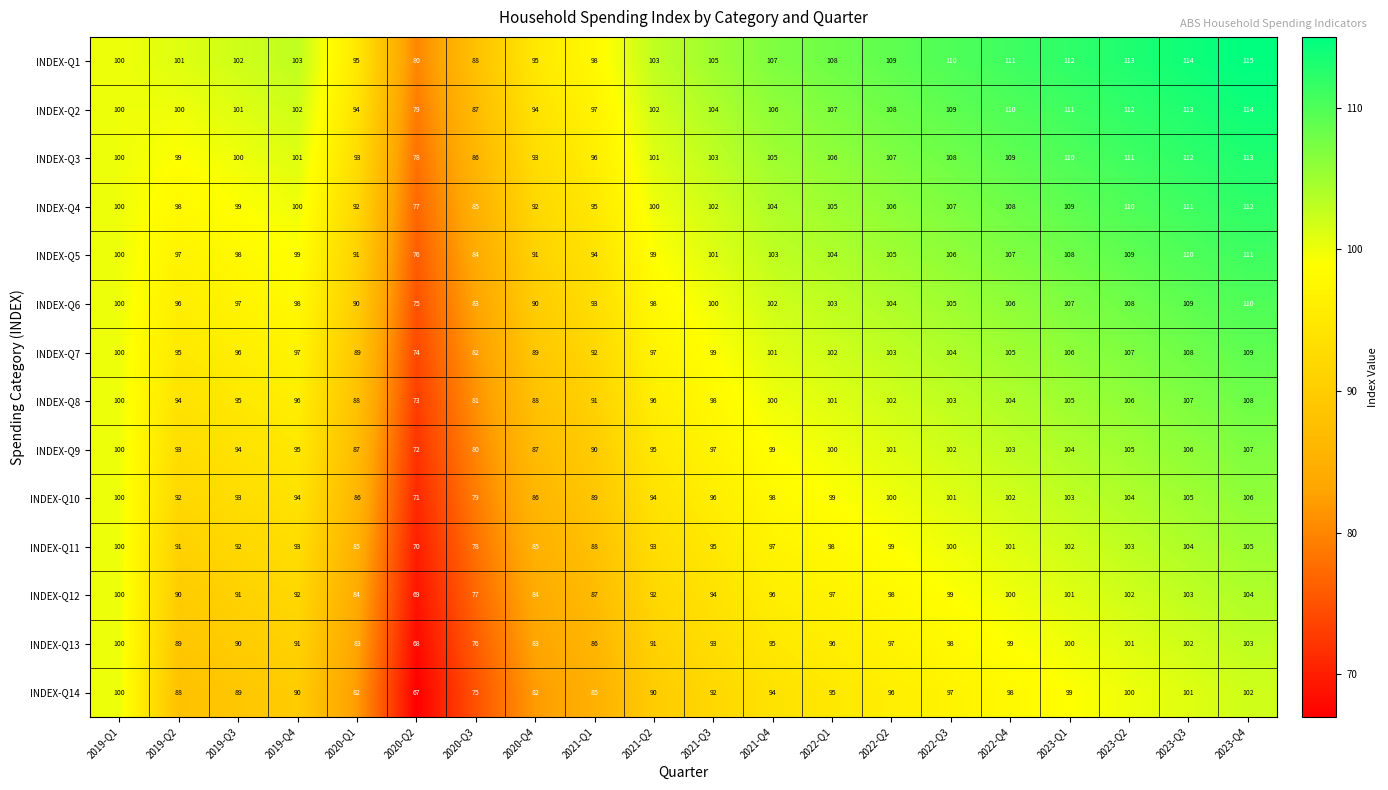

What is the difference between the INDEX-Q8 values at 2021-Q2 and 2023-Q2?

10